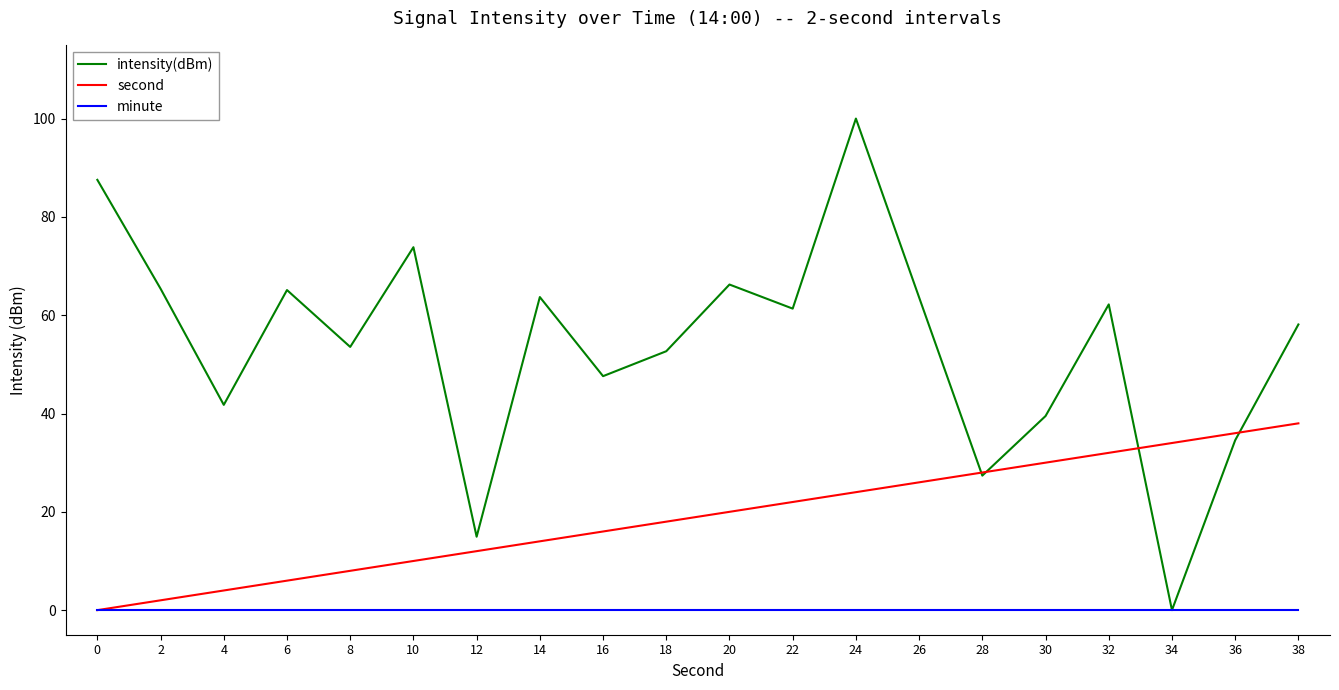

Does the chart display data point markers on the line(s)?

No